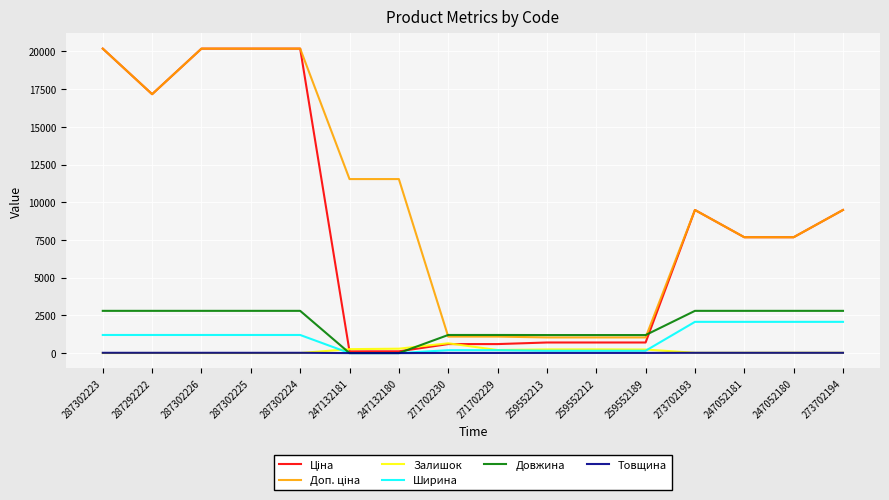

The Довжина series shows 0.0 at 247132180. True or false?

True